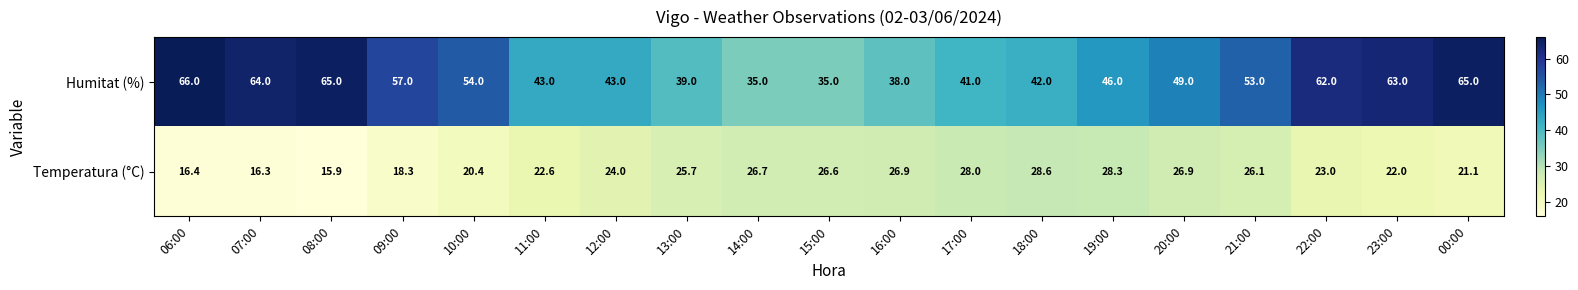

How many data points does each series have?

19